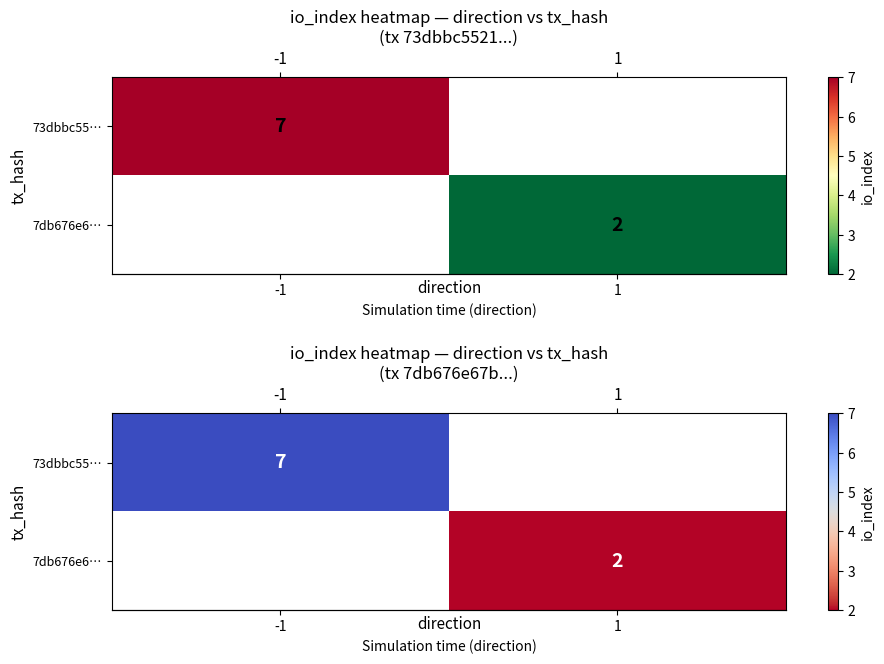

Count the number of categories in the chart.

2